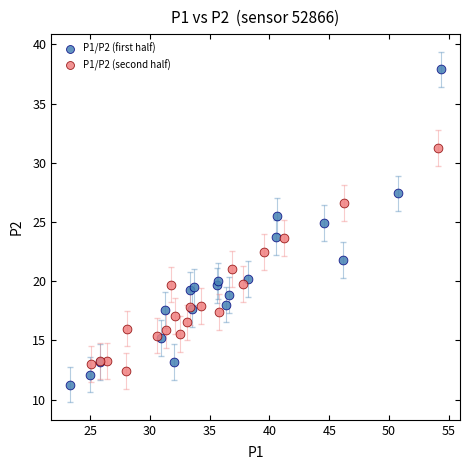

Which series contains the highest Y value?

P1/P2 (first half)